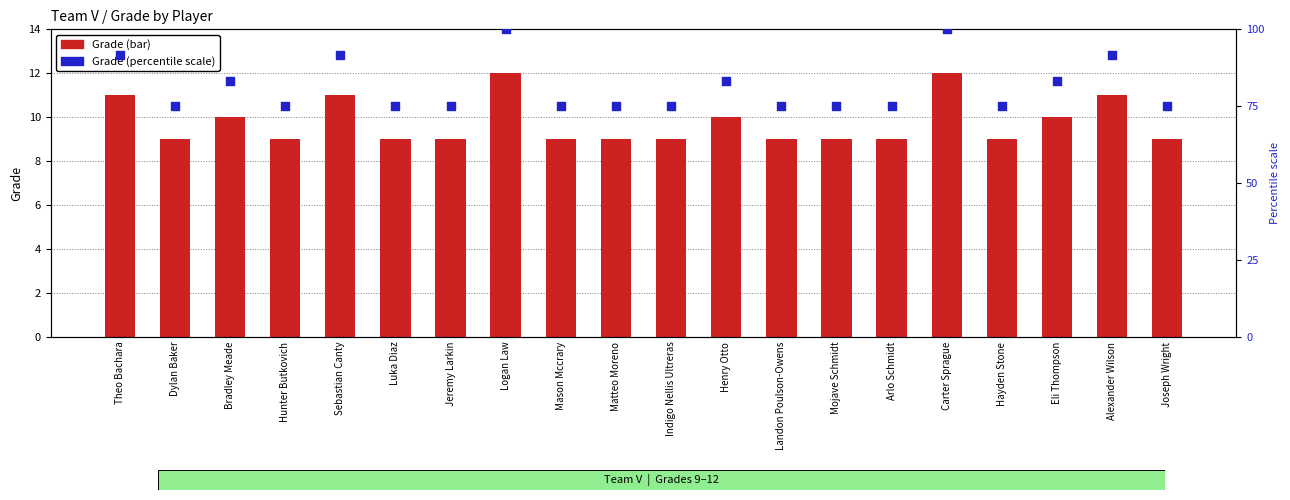

Which series contains the lowest Y value?

Grade (bar)